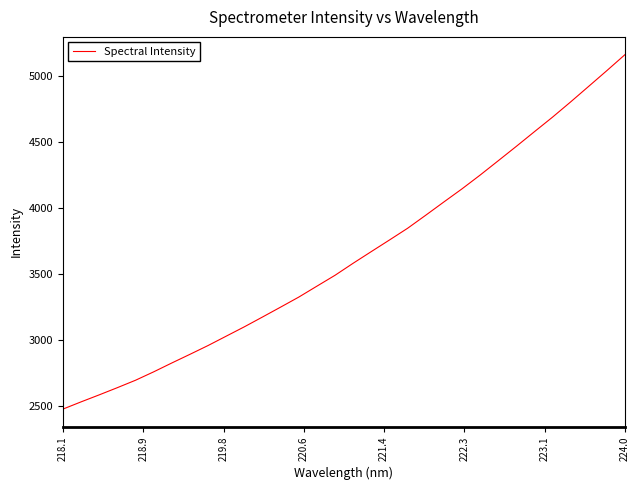

How many values are below 3584?

16